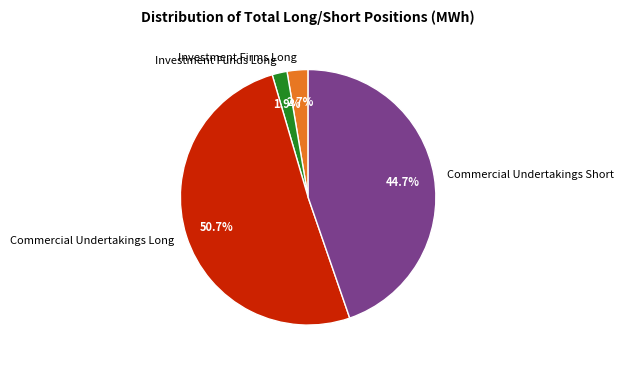

How many slices are in this pie chart?

4